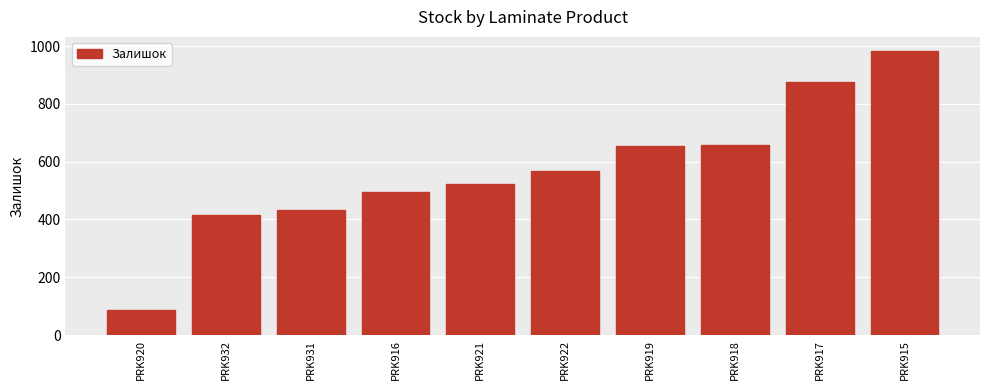

At which label is the value closest to 534?

PRK921